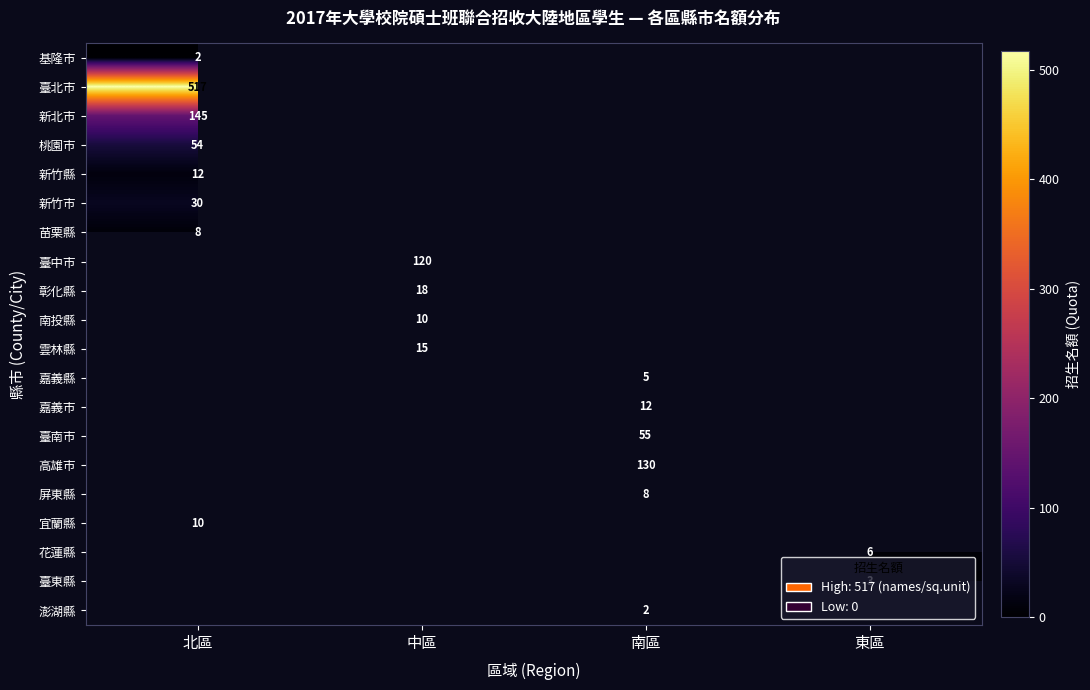

Is it true that 新北市 equals 145 at 北區?

True